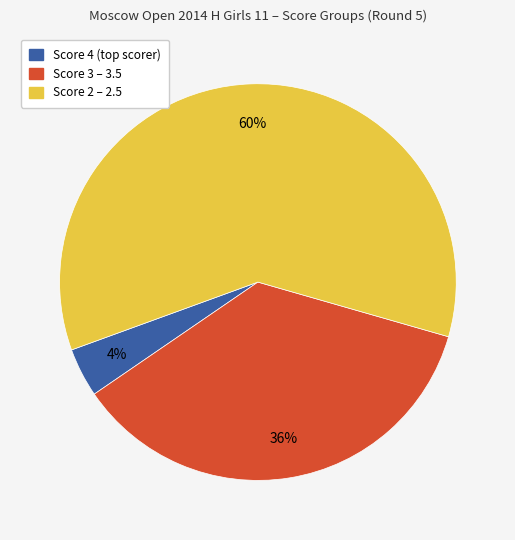

Is there a majority slice in this chart?

Yes